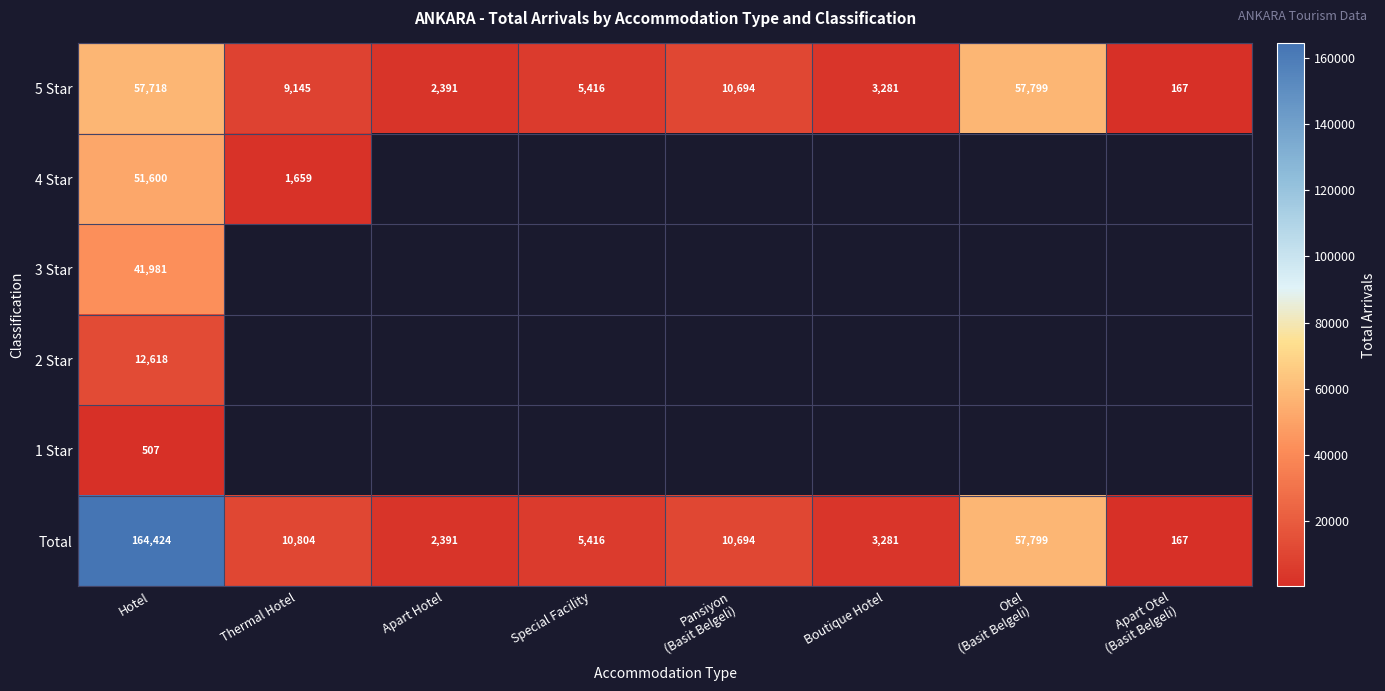

At how many categories does at least one series exceed 38143?

2